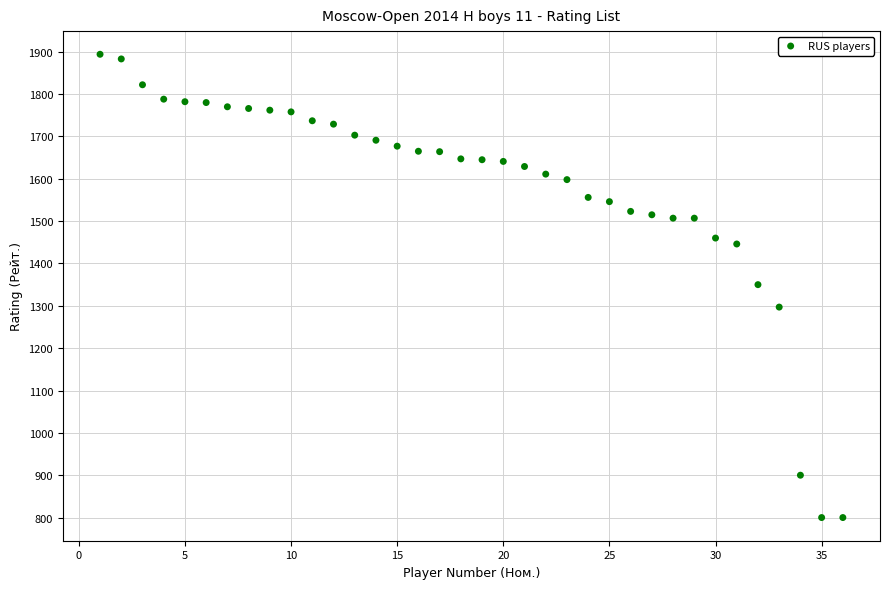

What is the range of X values (max minus min)?

35